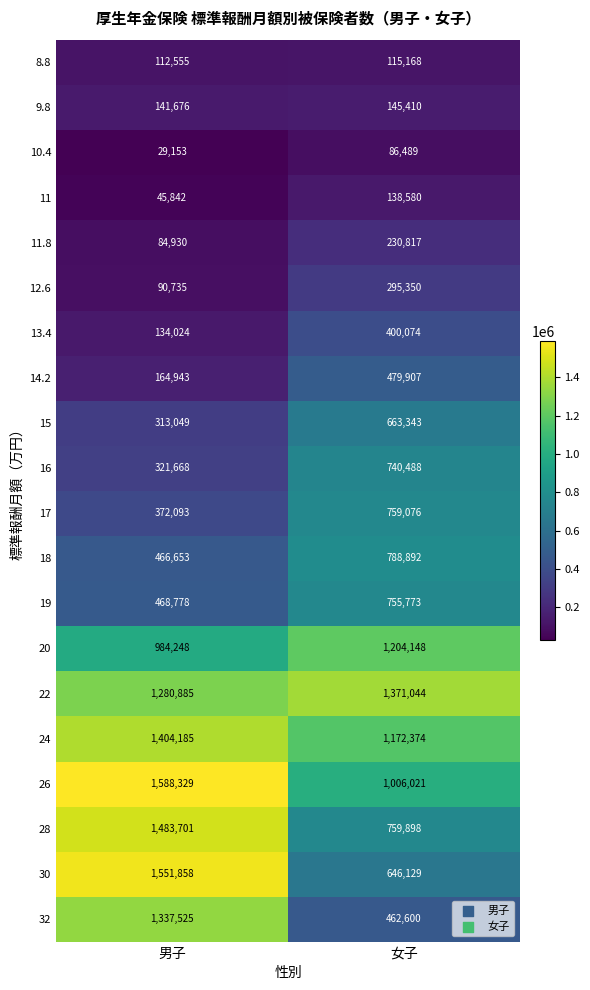

Which label corresponds to the largest value in the chart?

男子